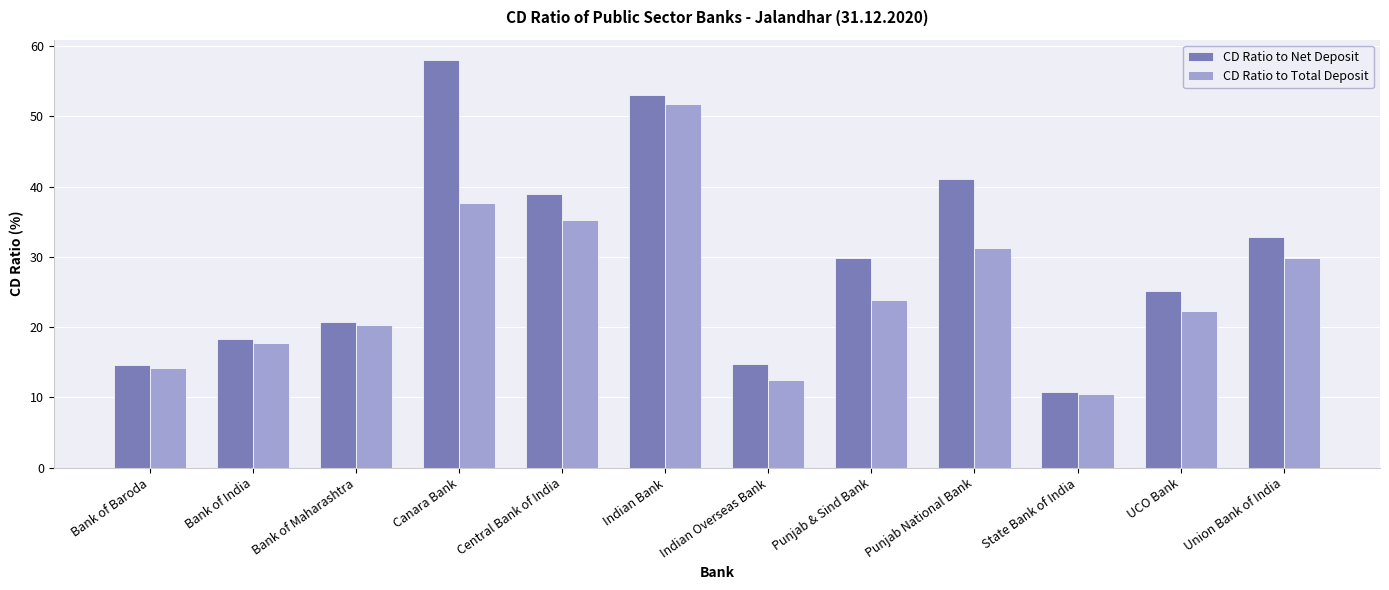

Is the value of CD Ratio to Total Deposit at Central Bank of India greater than the value of CD Ratio to Net Deposit at Punjab & Sind Bank?

Yes